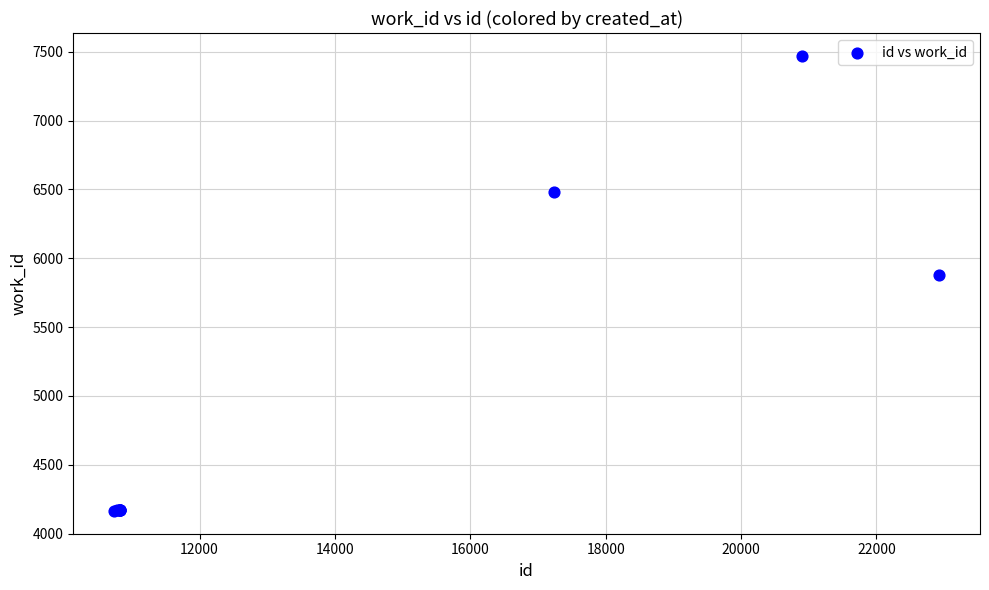

What Y value in the scatter plot is closest to 5817?

5880